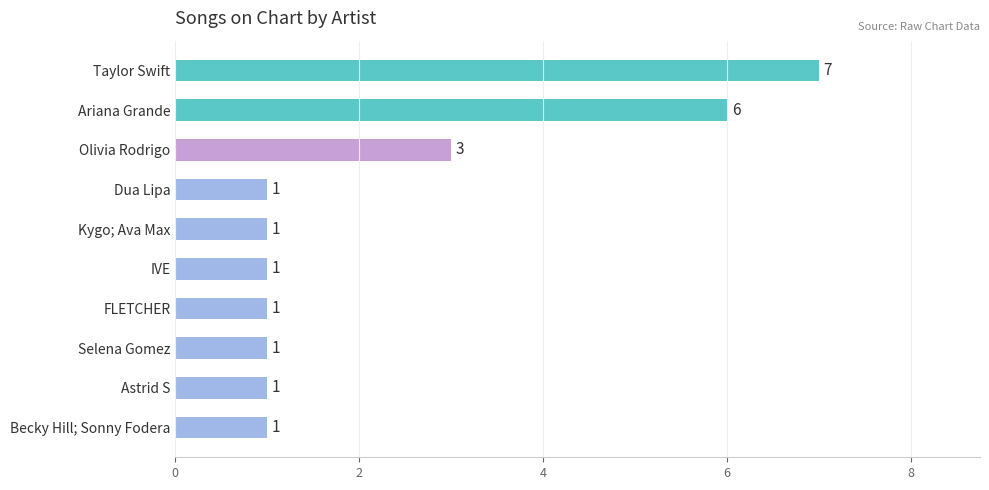

Reading top to bottom, extract all data points from this chart.

7	6	3	1	1	1	1	1	1	1